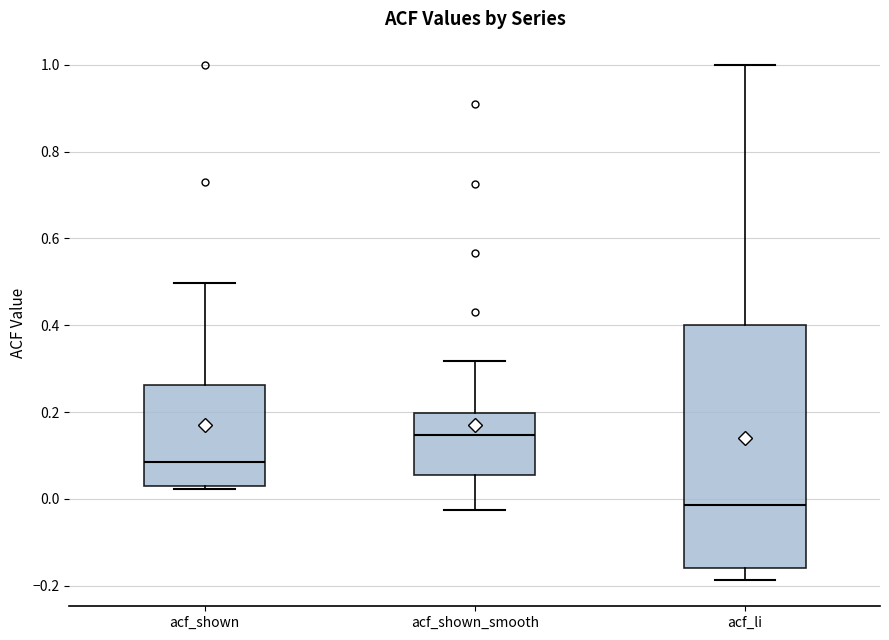

Which box's median line is the highest?

acf_shown_smooth